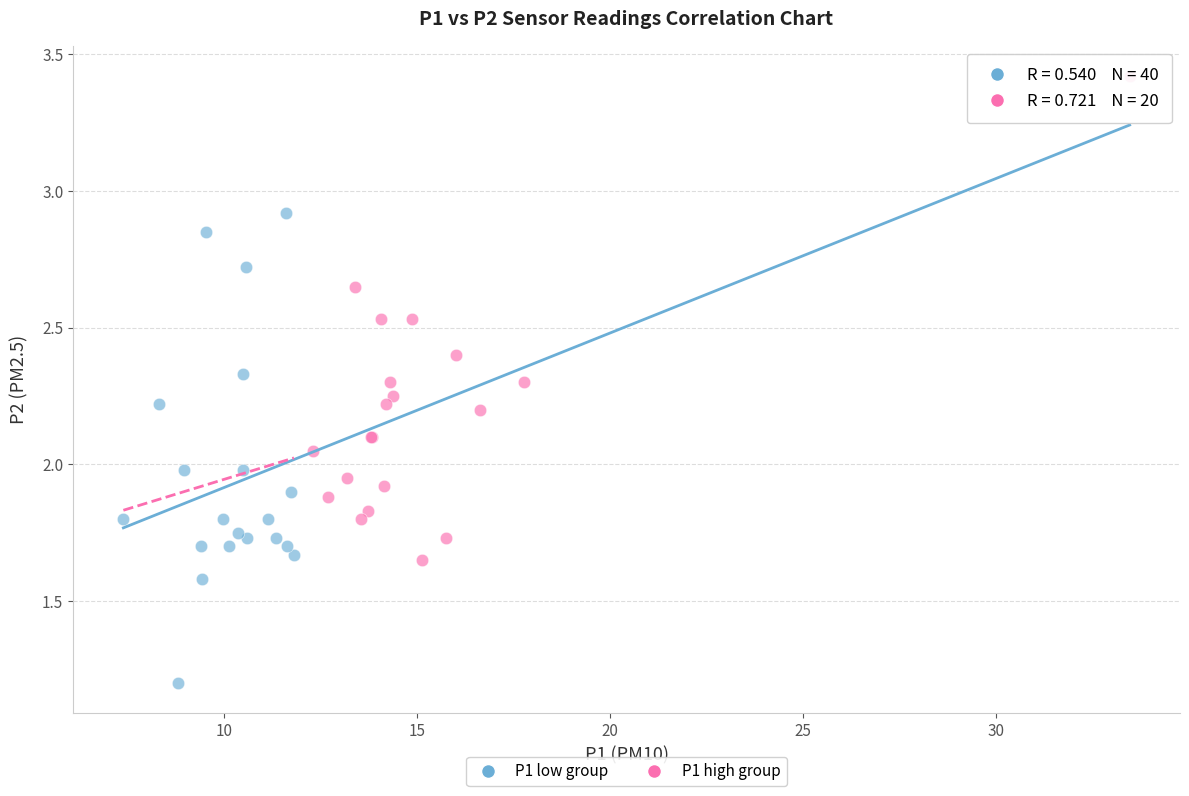

Which series reaches the minimum Y coordinate?

P1 low group